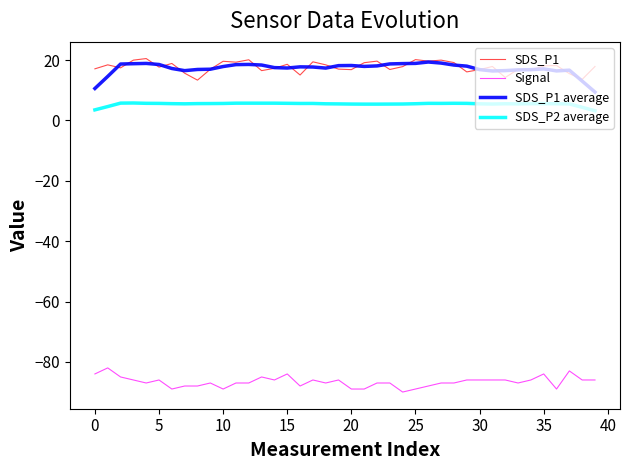

List the series in order of their peak value, highest first.

SDS_P1, SDS_P1 average, SDS_P2 average, Signal